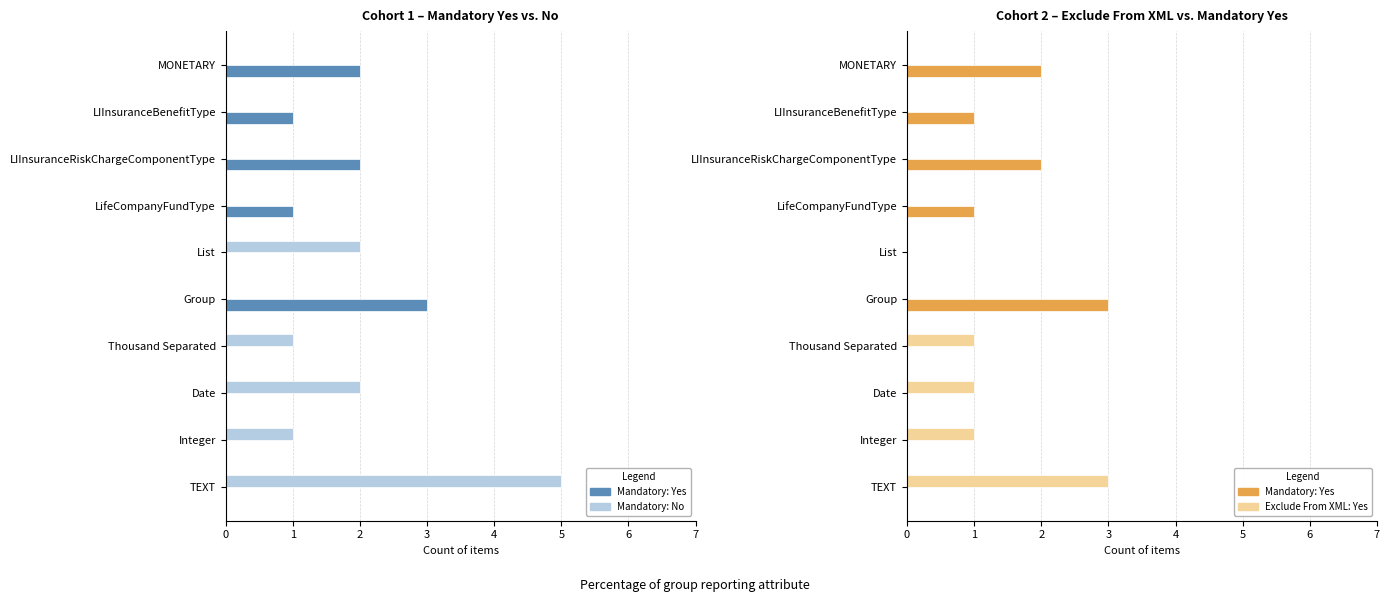

True or false: Mandatory: Yes has a value of -1 at TEXT.

False